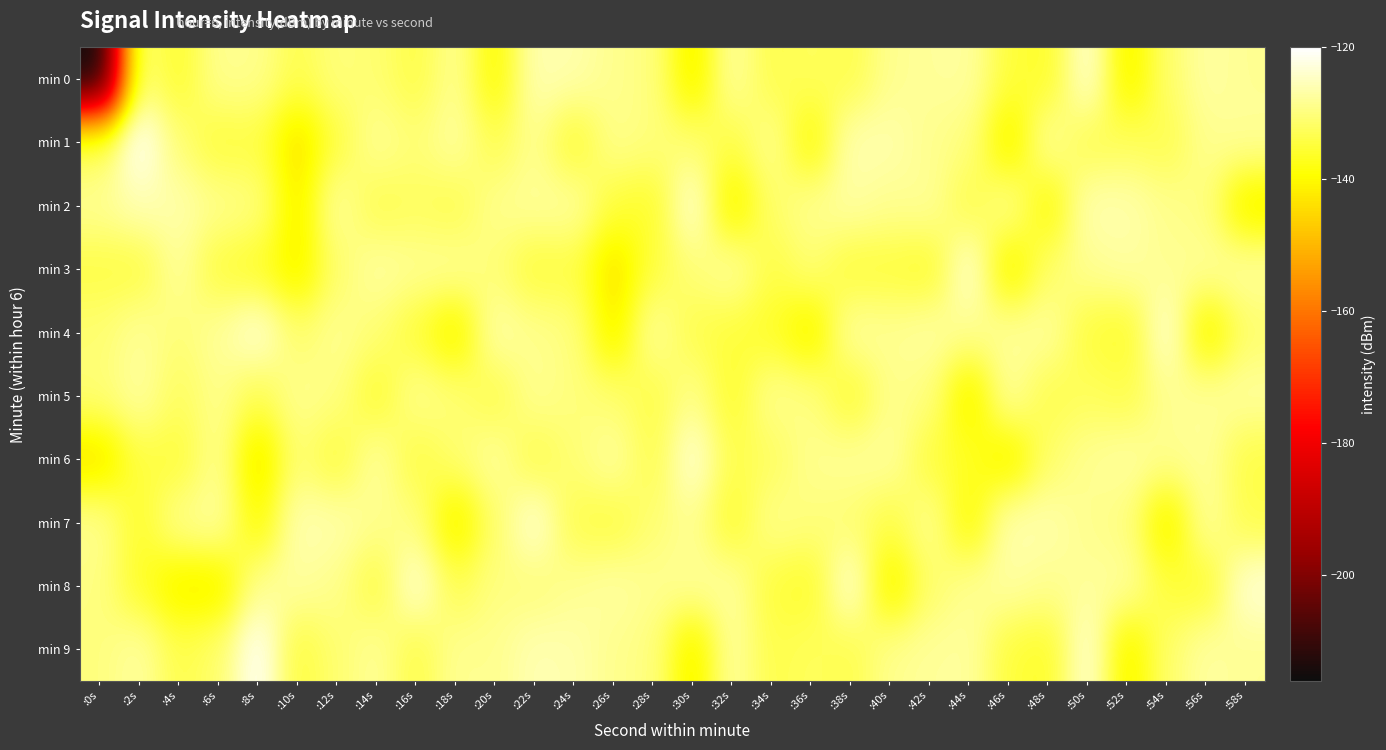

Count the number of categories in the chart.

30